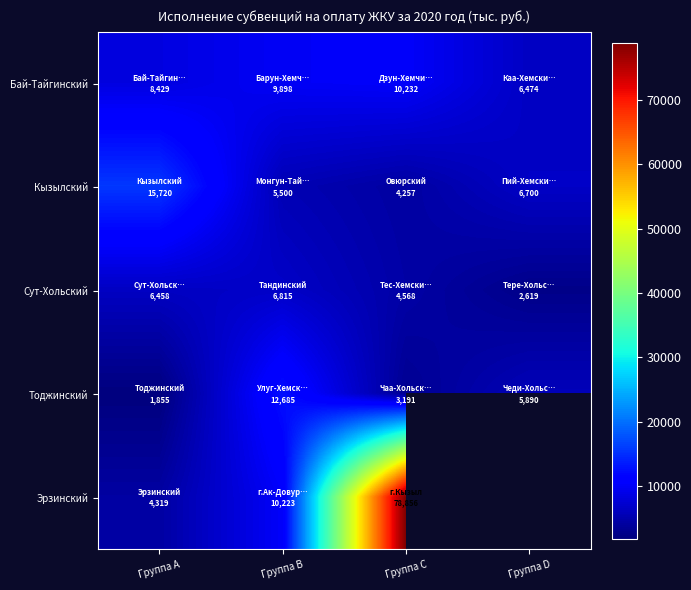

Rank the series at Группа A from lowest to highest value.

Тоджинский, Эрзинский, Сут-Хольский, Бай-Тайгинский, Кызылский